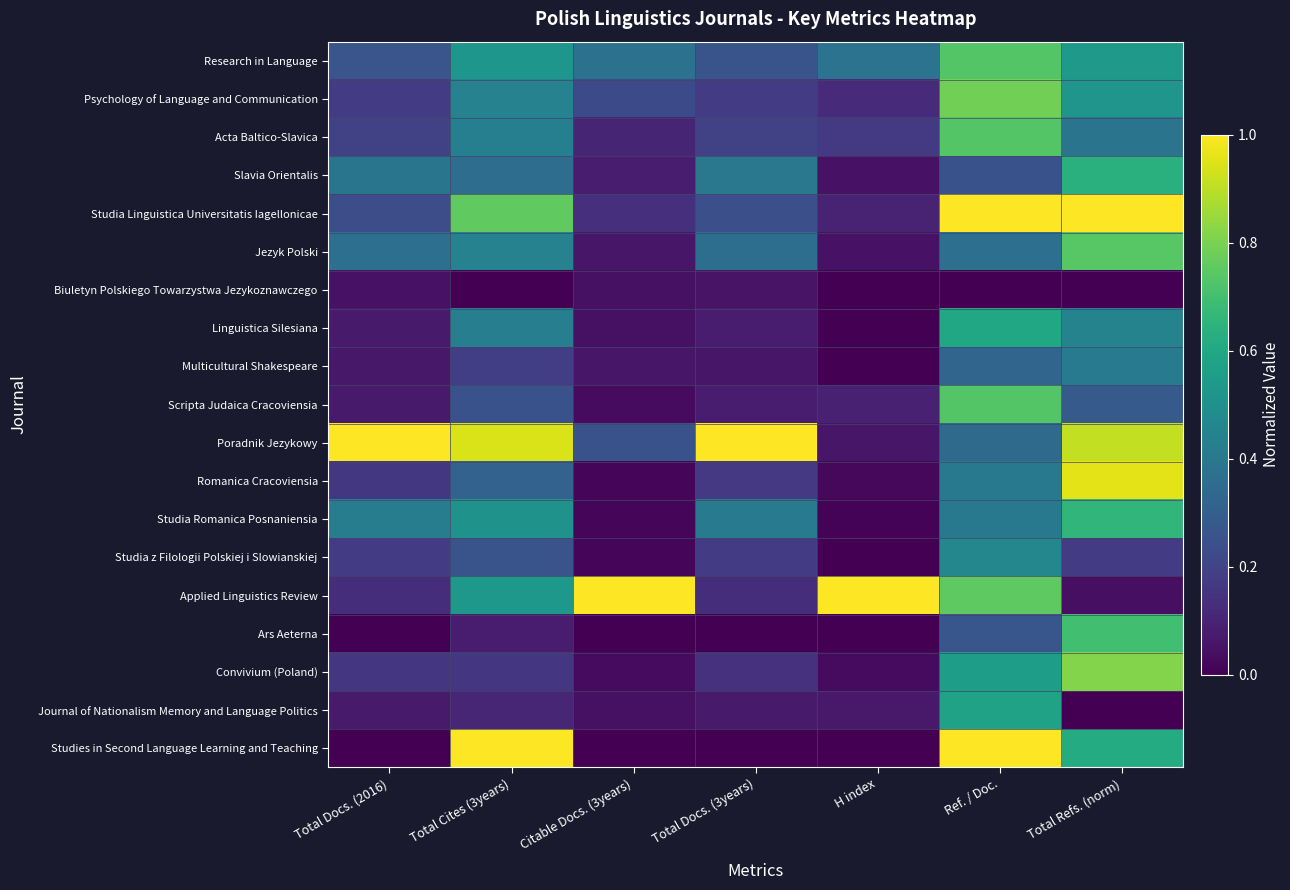

Reading right to left, list all the values displayed in this chart.

Research in Language: Total Refs. (norm)=0.5	Ref. / Doc.=0.7	H index=0.4	Total Docs. (3years)=0.3	Citable Docs. (3years)=0.4	Total Cites (3years)=0.5	Total Docs. (2016)=0.3
Psychology of Language and Communication: Total Refs. (norm)=0.5	Ref. / Doc.=0.8	H index=0.1	Total Docs. (3years)=0.2	Citable Docs. (3years)=0.2	Total Cites (3years)=0.4	Total Docs. (2016)=0.2
Acta Baltico-Slavica: Total Refs. (norm)=0.4	Ref. / Doc.=0.7	H index=0.2	Total Docs. (3years)=0.2	Citable Docs. (3years)=0.1	Total Cites (3years)=0.4	Total Docs. (2016)=0.2
Slavia Orientalis: Total Refs. (norm)=0.6	Ref. / Doc.=0.2	H index=0.1	Total Docs. (3years)=0.4	Citable Docs. (3years)=0.1	Total Cites (3years)=0.4	Total Docs. (2016)=0.4
Studia Linguistica Universitatis Iagellonicae: Total Refs. (norm)=1.0	Ref. / Doc.=1.0	H index=0.1	Total Docs. (3years)=0.2	Citable Docs. (3years)=0.1	Total Cites (3years)=0.8	Total Docs. (2016)=0.2
Jezyk Polski: Total Refs. (norm)=0.7	Ref. / Doc.=0.4	H index=0.1	Total Docs. (3years)=0.4	Citable Docs. (3years)=0.1	Total Cites (3years)=0.4	Total Docs. (2016)=0.4
Biuletyn Polskiego Towarzystwa Jezykoznawczego: Total Refs. (norm)=0.0	Ref. / Doc.=0.0	H index=0.0	Total Docs. (3years)=0.1	Citable Docs. (3years)=0.0	Total Cites (3years)=0.0	Total Docs. (2016)=0.1
Linguistica Silesiana: Total Refs. (norm)=0.4	Ref. / Doc.=0.6	H index=0.0	Total Docs. (3years)=0.1	Citable Docs. (3years)=0.0	Total Cites (3years)=0.4	Total Docs. (2016)=0.1
Multicultural Shakespeare: Total Refs. (norm)=0.4	Ref. / Doc.=0.3	H index=0.0	Total Docs. (3years)=0.1	Citable Docs. (3years)=0.1	Total Cites (3years)=0.2	Total Docs. (2016)=0.1
Scripta Judaica Cracoviensia: Total Refs. (norm)=0.3	Ref. / Doc.=0.7	H index=0.1	Total Docs. (3years)=0.1	Citable Docs. (3years)=0.0	Total Cites (3years)=0.3	Total Docs. (2016)=0.1
Poradnik Jezykowy: Total Refs. (norm)=0.9	Ref. / Doc.=0.3	H index=0.1	Total Docs. (3years)=1.0	Citable Docs. (3years)=0.3	Total Cites (3years)=0.9	Total Docs. (2016)=1.0
Romanica Cracoviensia: Total Refs. (norm)=1.0	Ref. / Doc.=0.4	H index=0.0	Total Docs. (3years)=0.2	Citable Docs. (3years)=0.0	Total Cites (3years)=0.3	Total Docs. (2016)=0.2
Studia Romanica Posnaniensia: Total Refs. (norm)=0.7	Ref. / Doc.=0.4	H index=0.0	Total Docs. (3years)=0.4	Citable Docs. (3years)=0.0	Total Cites (3years)=0.5	Total Docs. (2016)=0.4
Studia z Filologii Polskiej i Slowianskiej: Total Refs. (norm)=0.2	Ref. / Doc.=0.5	H index=0.0	Total Docs. (3years)=0.2	Citable Docs. (3years)=0.0	Total Cites (3years)=0.3	Total Docs. (2016)=0.2
Applied Linguistics Review: Total Refs. (norm)=0.0	Ref. / Doc.=0.8	H index=1.0	Total Docs. (3years)=0.1	Citable Docs. (3years)=1.0	Total Cites (3years)=0.5	Total Docs. (2016)=0.1
Ars Aeterna: Total Refs. (norm)=0.7	Ref. / Doc.=0.3	H index=0.0	Total Docs. (3years)=0.0	Citable Docs. (3years)=0.0	Total Cites (3years)=0.1	Total Docs. (2016)=0.0
Convivium (Poland): Total Refs. (norm)=0.8	Ref. / Doc.=0.6	H index=0.0	Total Docs. (3years)=0.1	Citable Docs. (3years)=0.0	Total Cites (3years)=0.2	Total Docs. (2016)=0.2
Journal of Nationalism Memory and Language Politics: Total Refs. (norm)=0.0	Ref. / Doc.=0.6	H index=0.1	Total Docs. (3years)=0.1	Citable Docs. (3years)=0.0	Total Cites (3years)=0.1	Total Docs. (2016)=0.1
Studies in Second Language Learning and Teaching: Total Refs. (norm)=0.6	Ref. / Doc.=1.0	H index=0.0	Total Docs. (3years)=0.0	Citable Docs. (3years)=0.0	Total Cites (3years)=1.0	Total Docs. (2016)=0.0